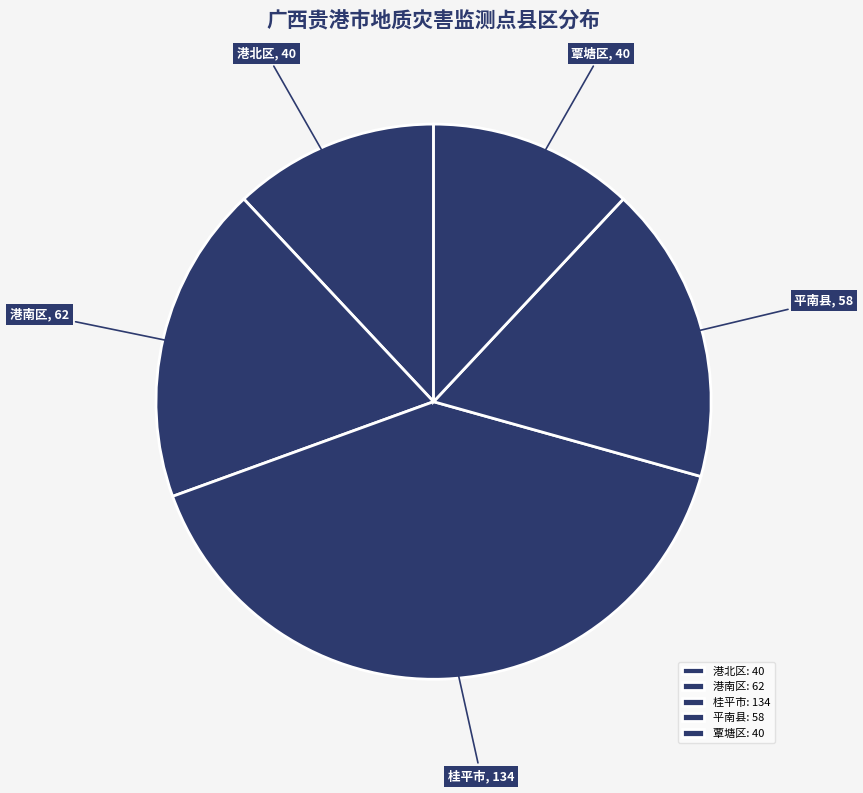

The 港北区 slice represents 12% of the pie. True or false?

True